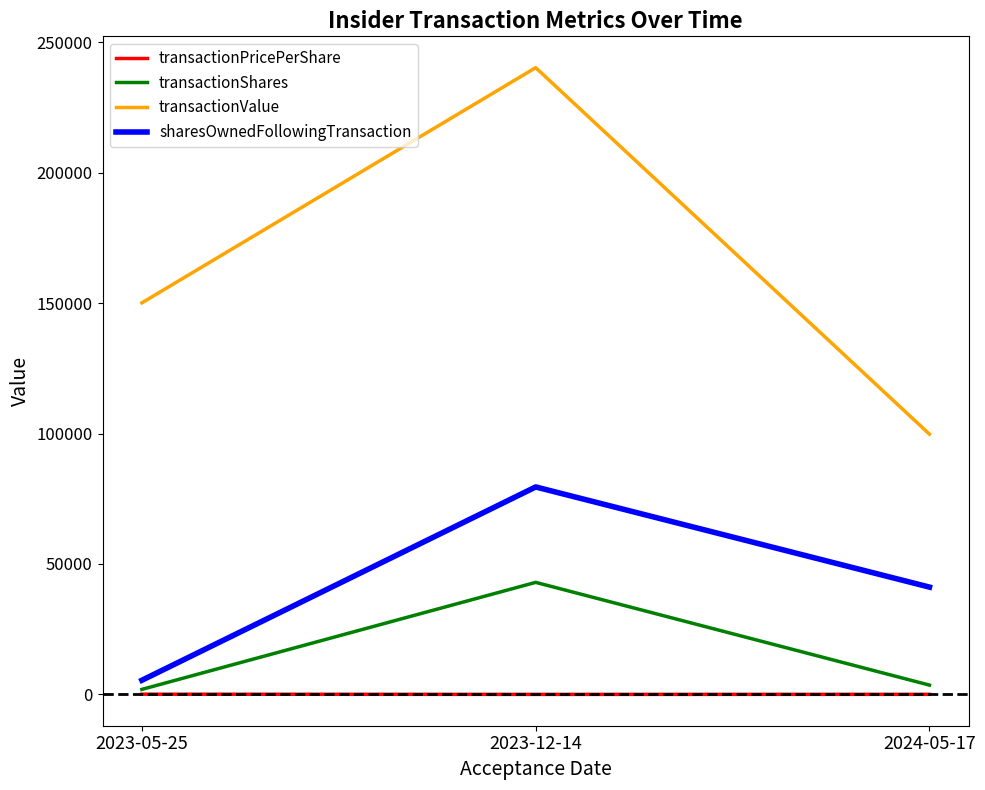

Between 2023-05-25 and 2023-12-14, which series saw the biggest shift?

transactionValue